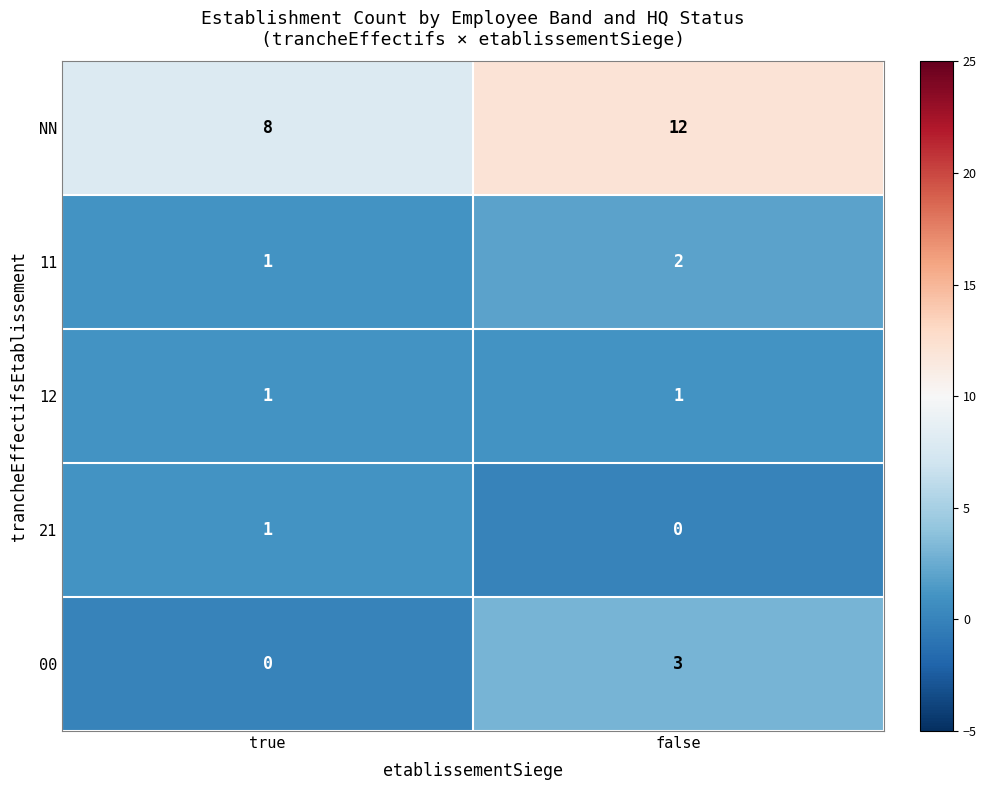

Which series has the largest total across all categories?

NN